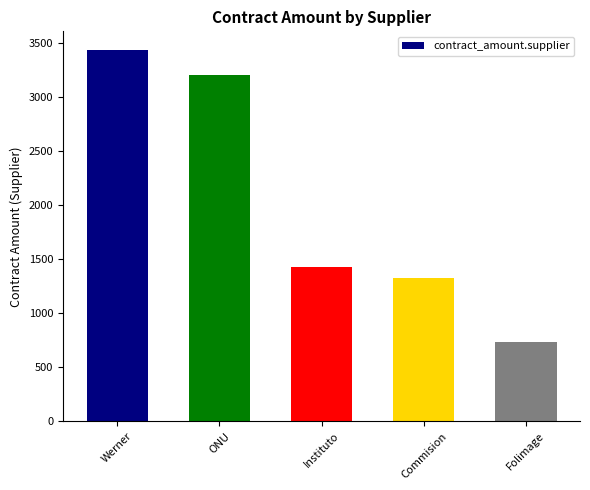

What position from the right is Instituto?

3